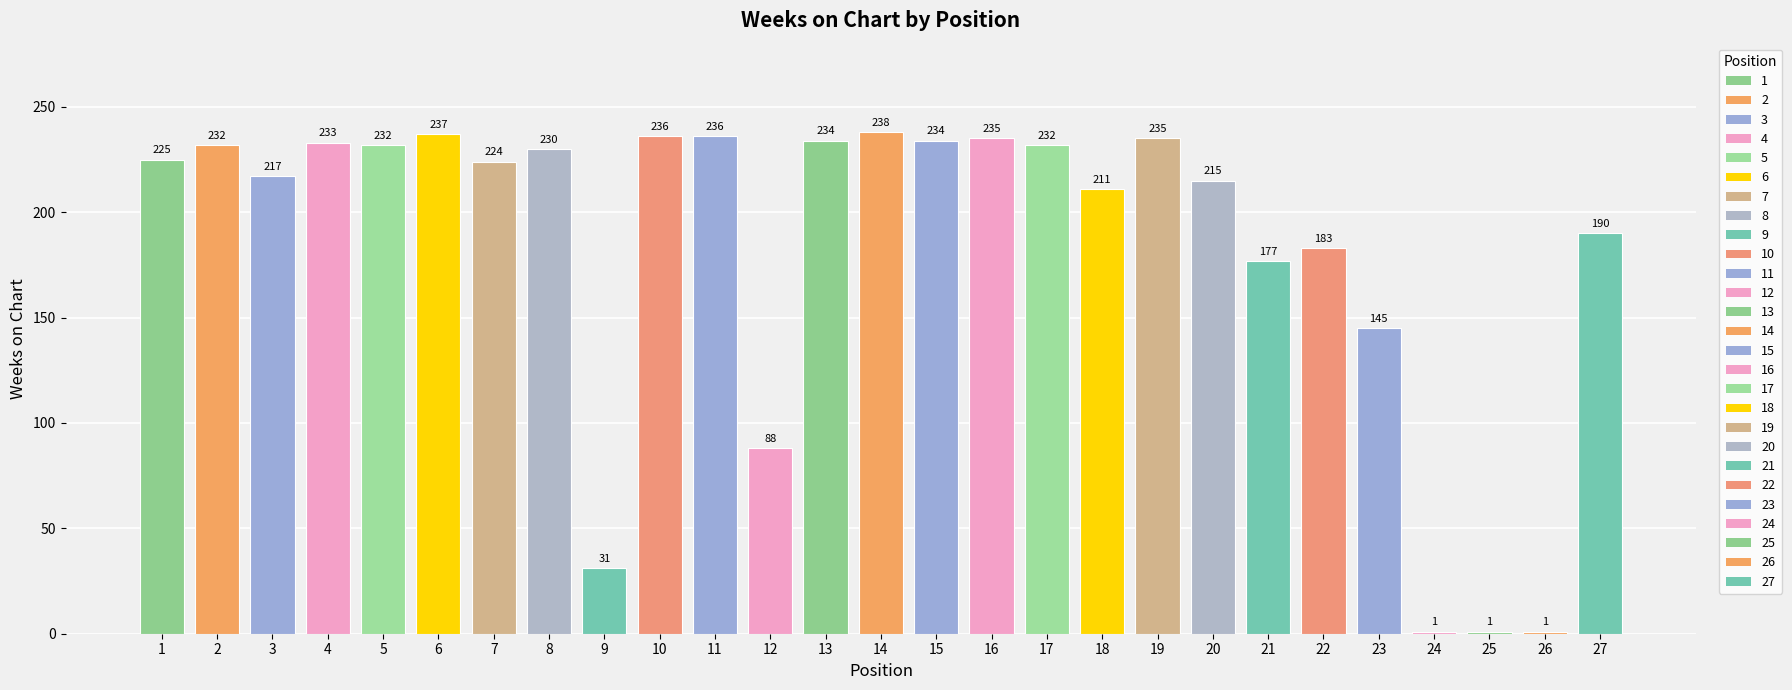

What is the value of the 10th bar from the left?

236